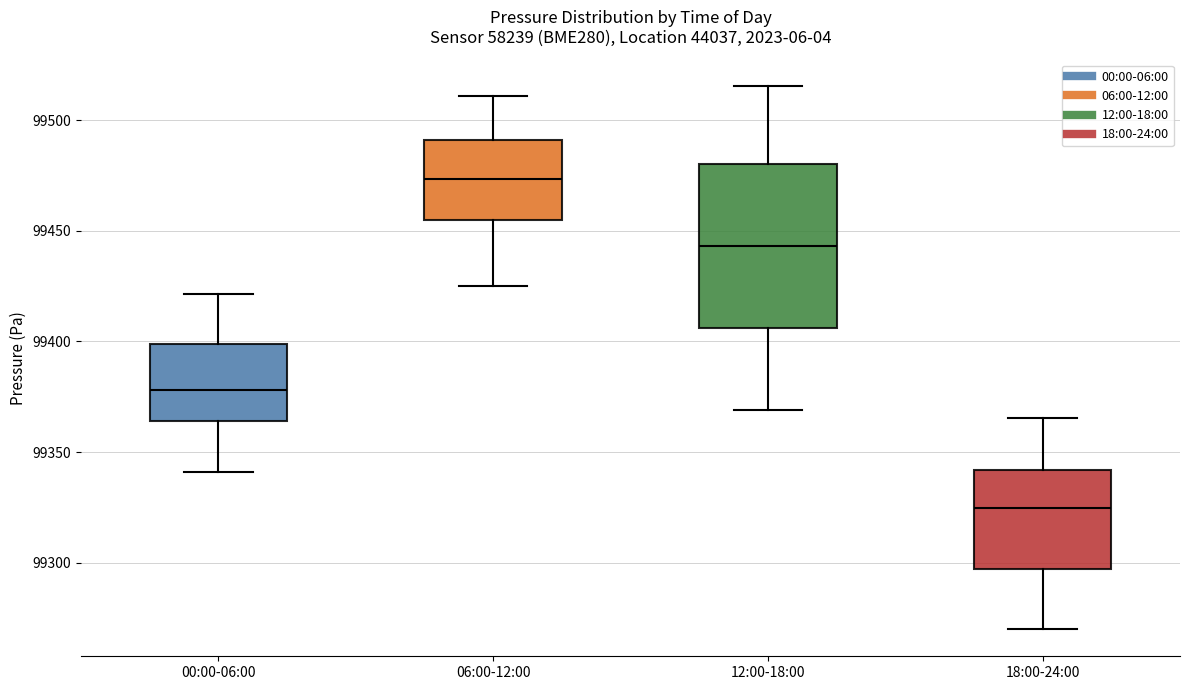

Where is the upper edge of the box for 18:00-24:00 on the y-axis? The values are not printed on the chart, so give them approximately, as read against the axis.

99340